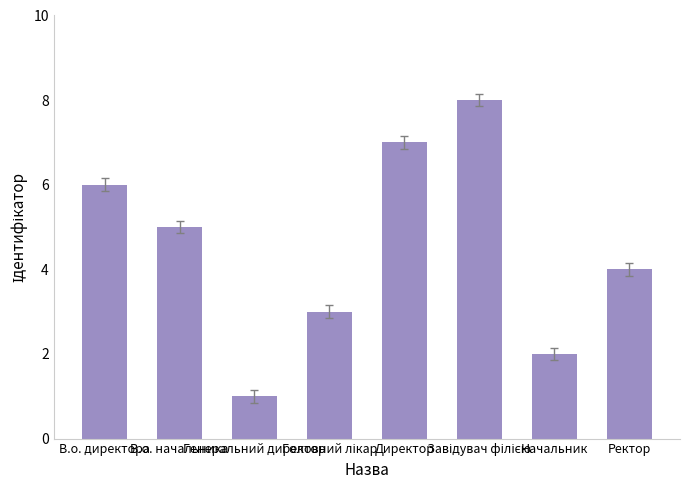

What is the difference between the second highest and minimum values?

6